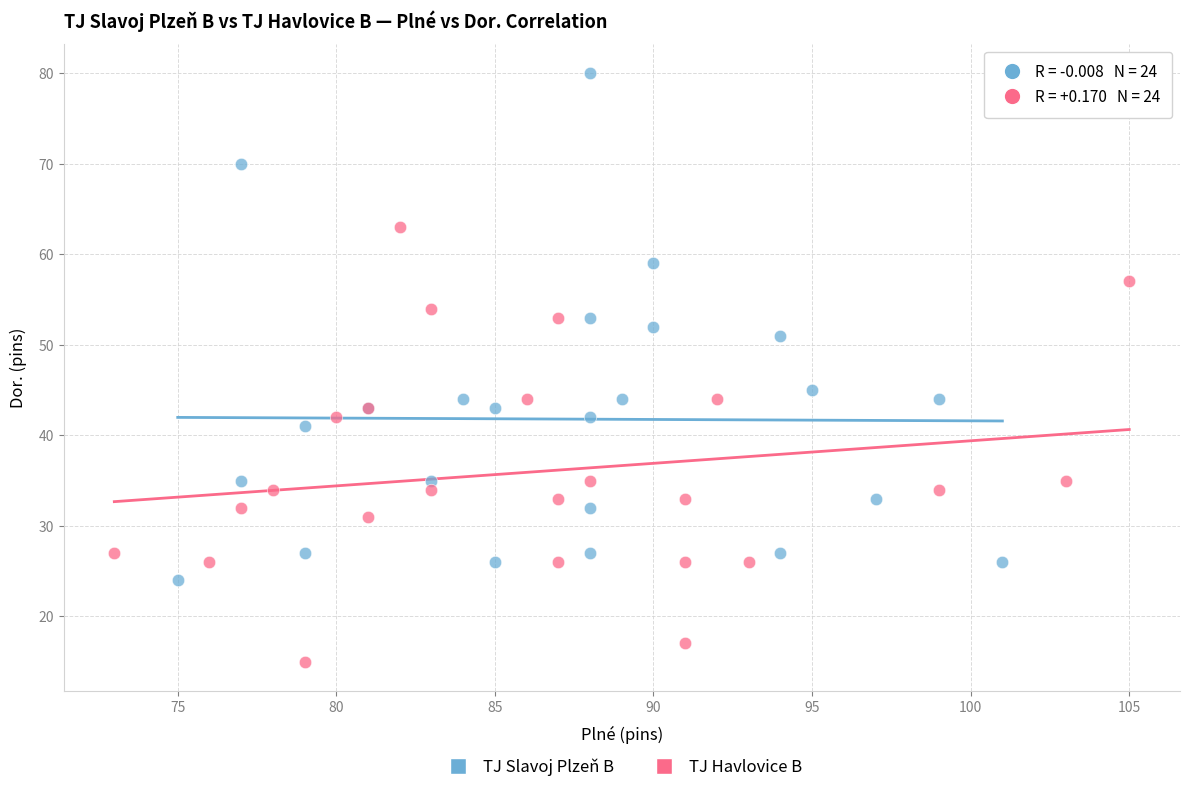

What are all the series names shown in the legend?

TJ Slavoj Plzeň B, TJ Havlovice B